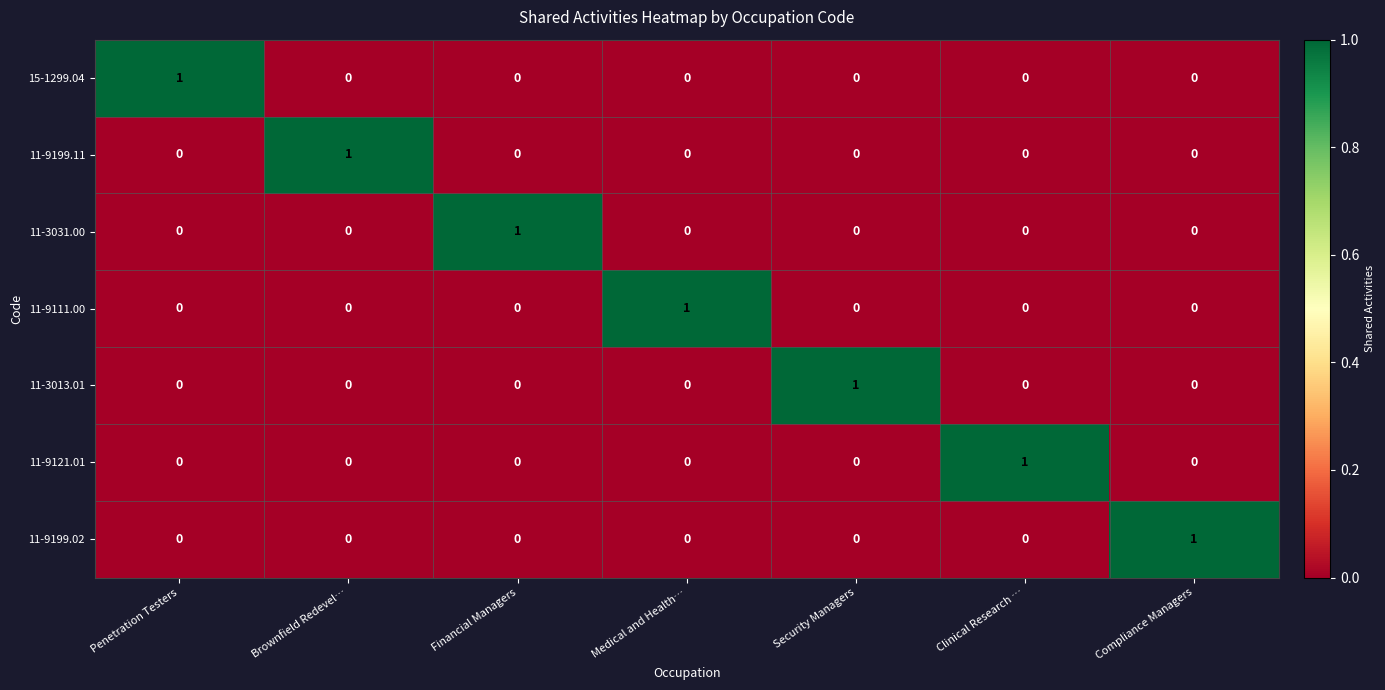

The value of 11-9111.00 at Financial Managers is 1. True or false?

False